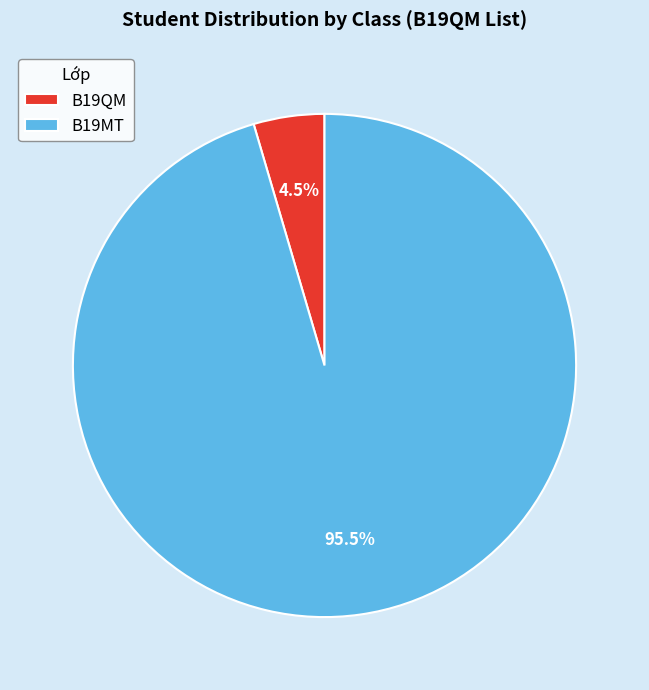

Combined, what portion of the pie is B19QM and B19MT?

100.0%